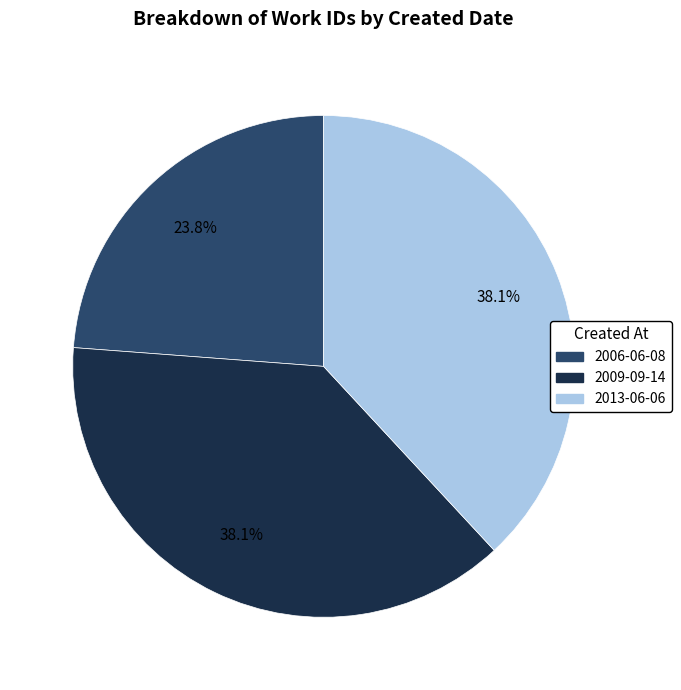

Count the number of slices in the pie.

3